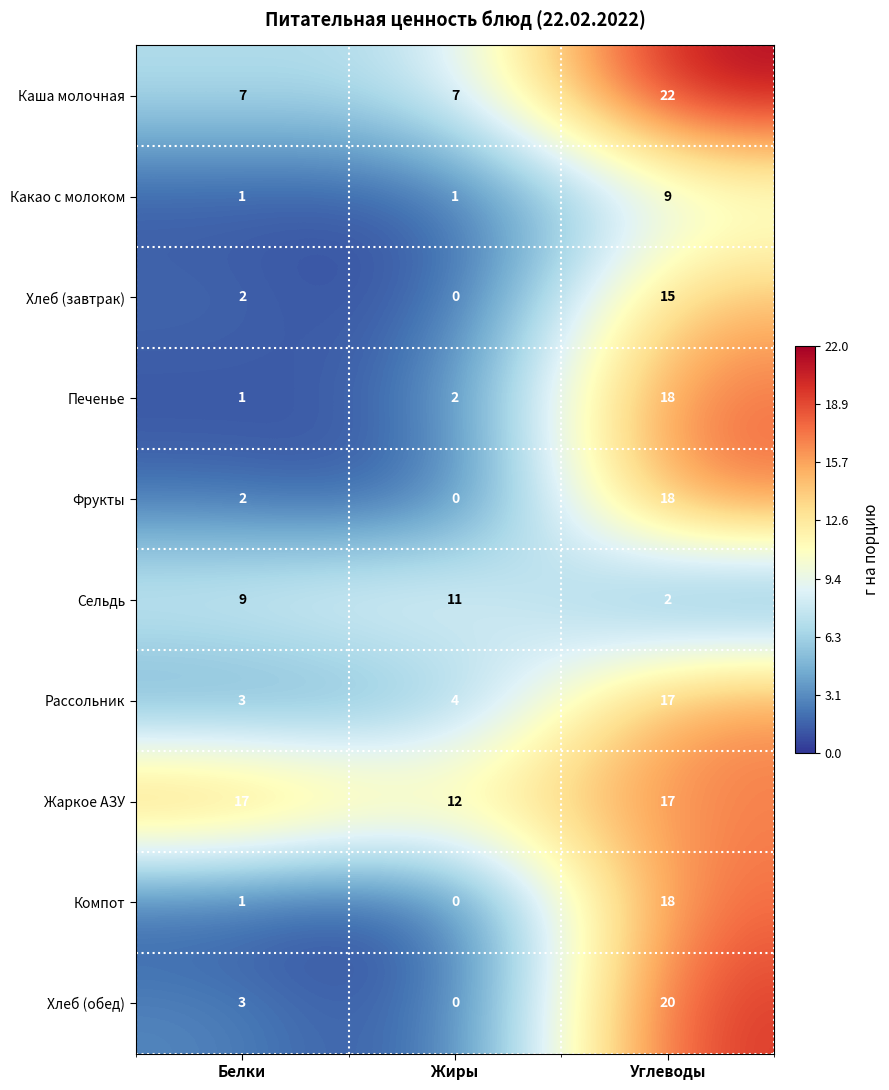

Is the value of Печенье at Углеводы greater than the value of Хлеб (обед) at Углеводы?

No